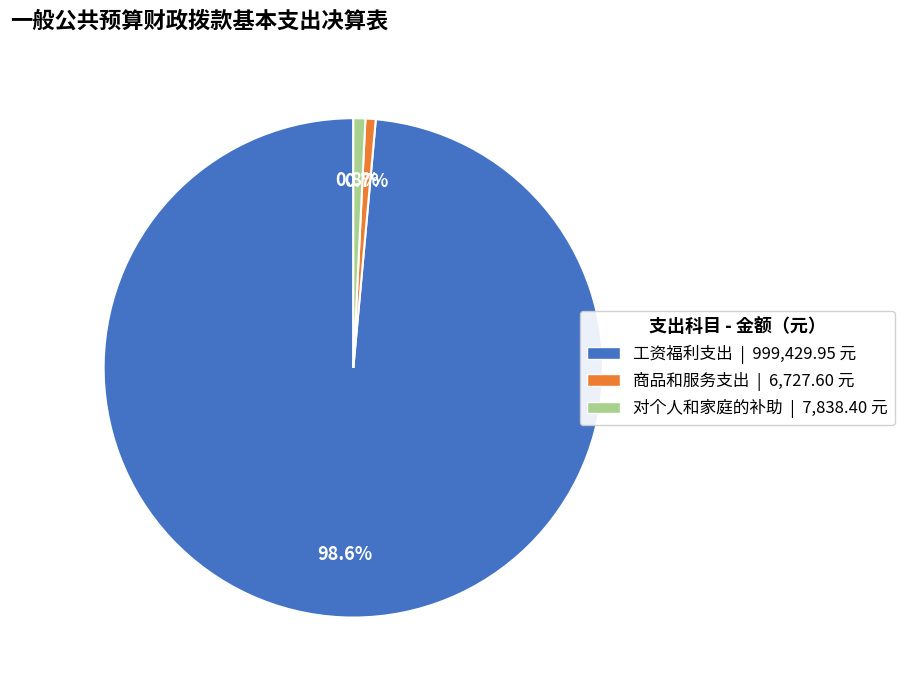

Is there a majority slice in this chart?

Yes